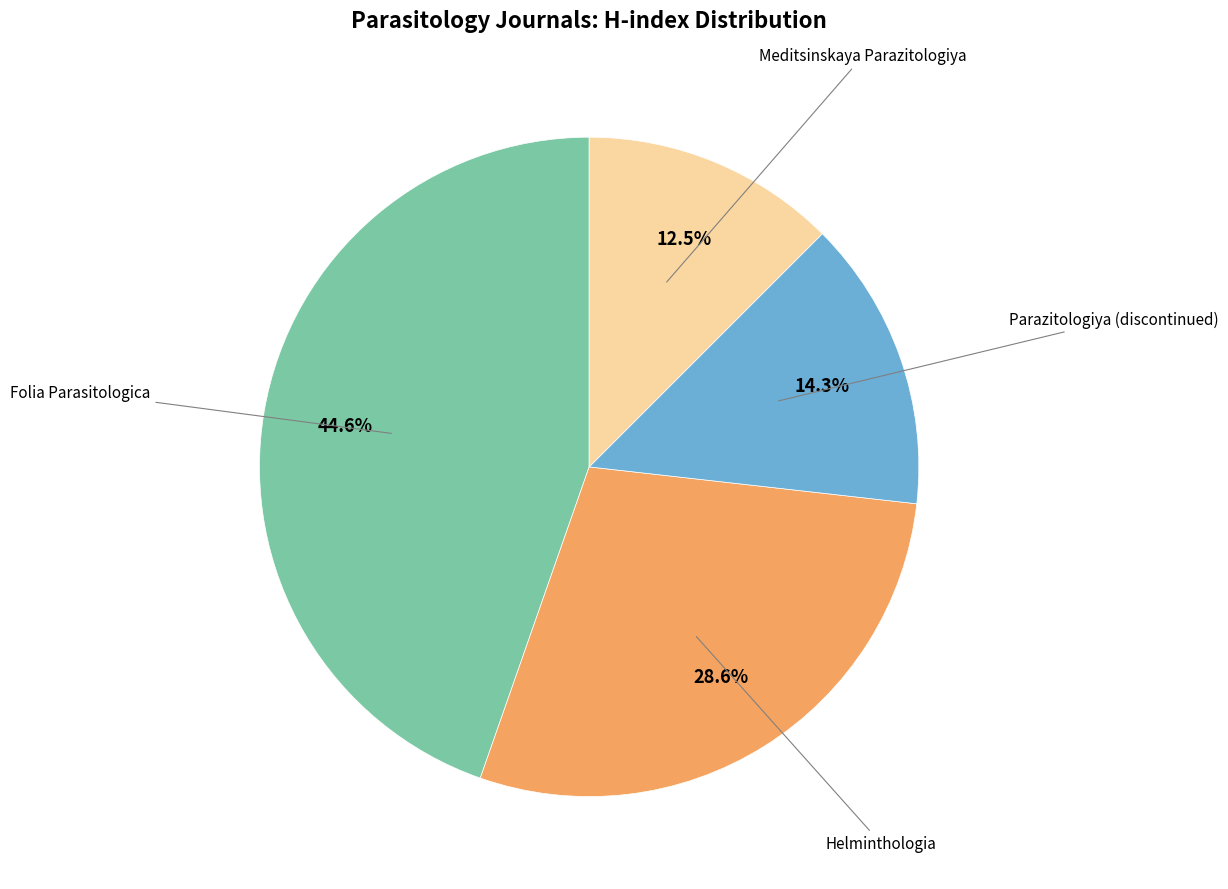

Is there a majority slice in this chart?

No